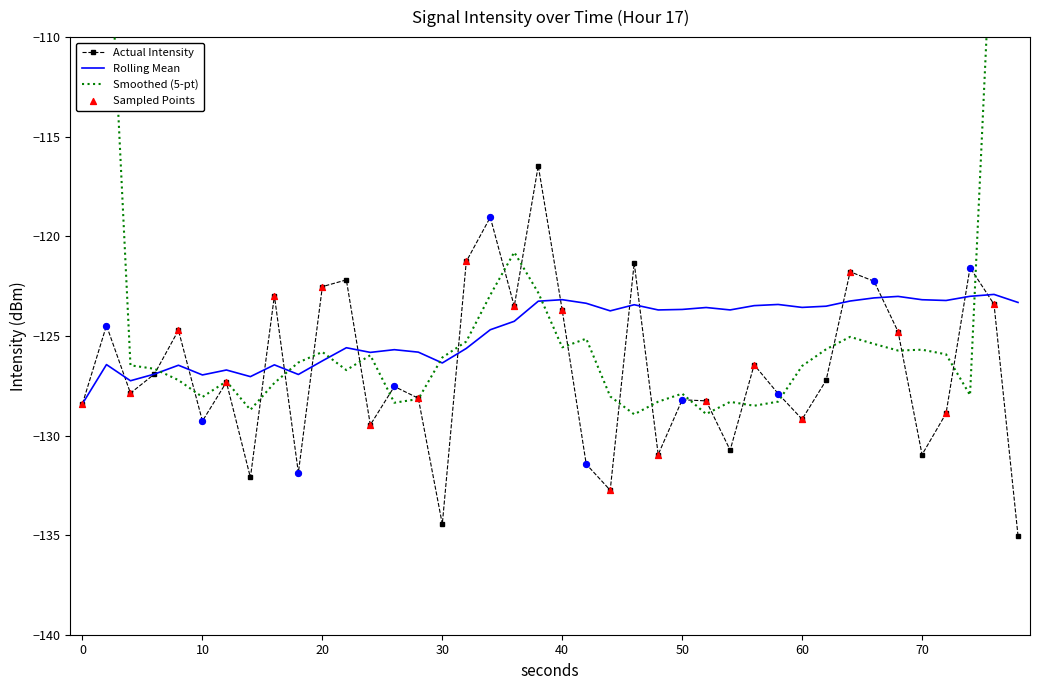

The value of Rolling Mean at 60 is -123.6. True or false?

True